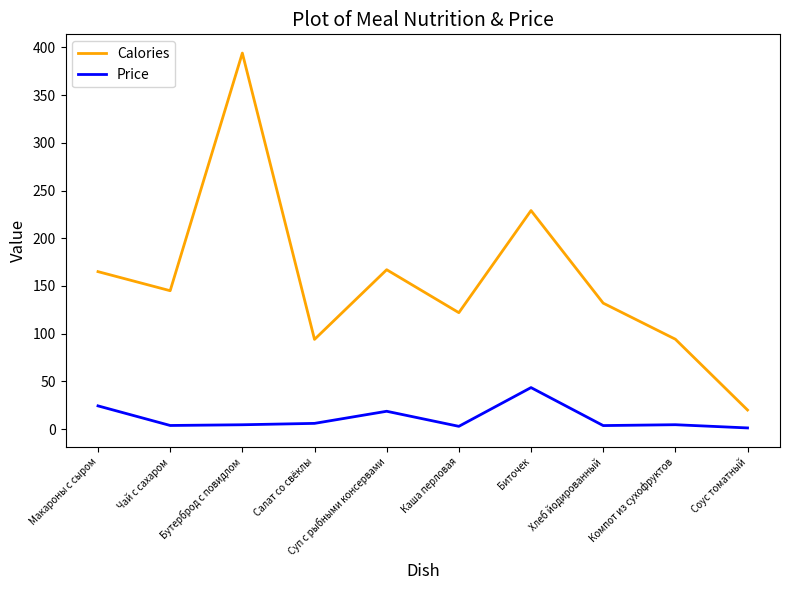

What are all the series names shown in the legend?

Calories, Price